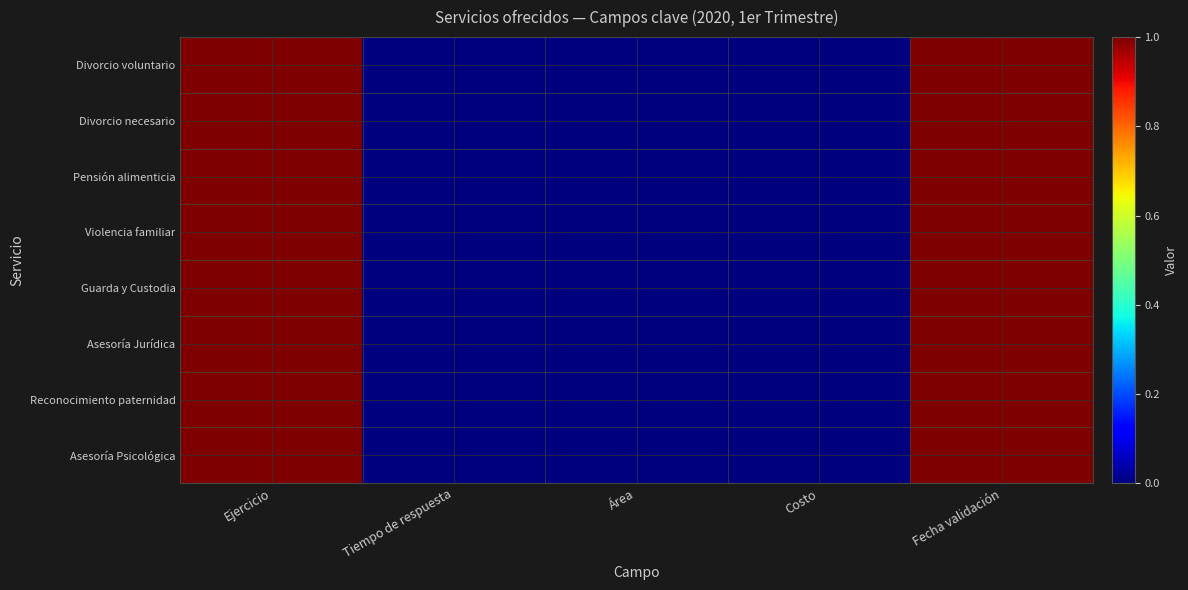

Reading left to right, extract all data points from this chart.

Divorcio voluntario: Ejercicio=1	Tiempo de respuesta=0	Área=0	Costo=0	Fecha validación=1
Divorcio necesario: Ejercicio=1	Tiempo de respuesta=0	Área=0	Costo=0	Fecha validación=1
Pensión alimenticia: Ejercicio=1	Tiempo de respuesta=0	Área=0	Costo=0	Fecha validación=1
Violencia familiar: Ejercicio=1	Tiempo de respuesta=0	Área=0	Costo=0	Fecha validación=1
Guarda y Custodia: Ejercicio=1	Tiempo de respuesta=0	Área=0	Costo=0	Fecha validación=1
Asesoría Jurídica: Ejercicio=1	Tiempo de respuesta=0	Área=0	Costo=0	Fecha validación=1
Reconocimiento paternidad: Ejercicio=1	Tiempo de respuesta=0	Área=0	Costo=0	Fecha validación=1
Asesoría Psicológica: Ejercicio=1	Tiempo de respuesta=0	Área=0	Costo=0	Fecha validación=1